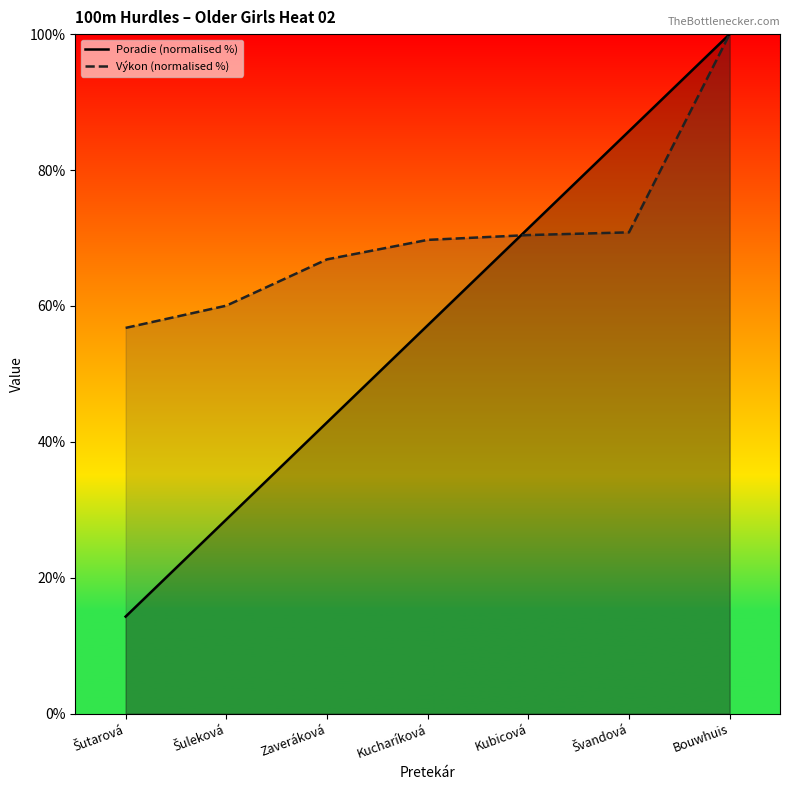

What is the smallest value displayed?

14.3